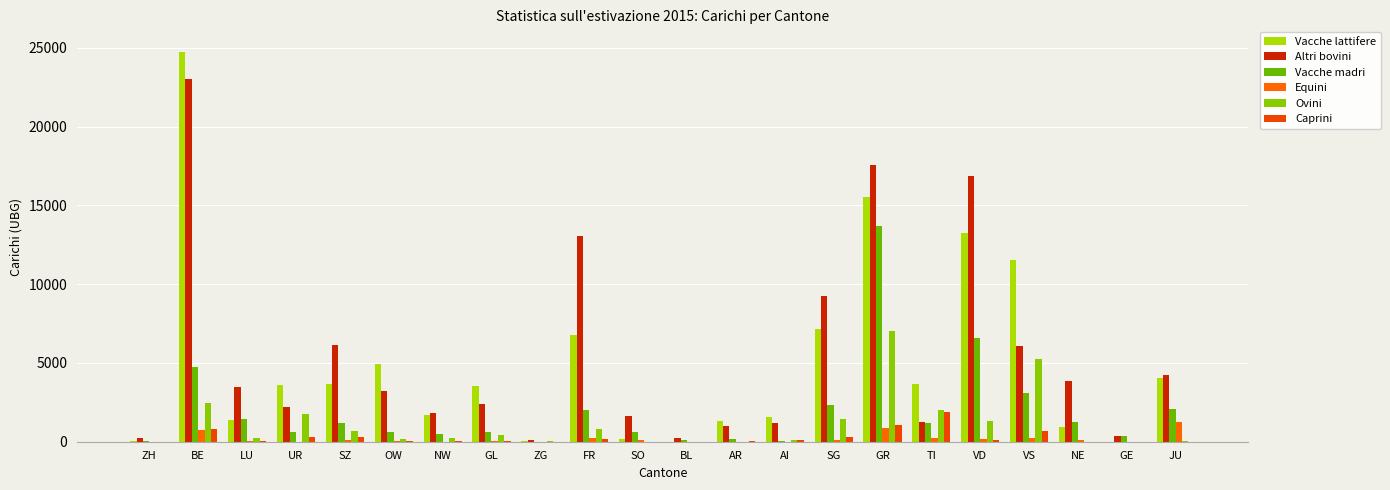

How many categories are shown in the chart?

22